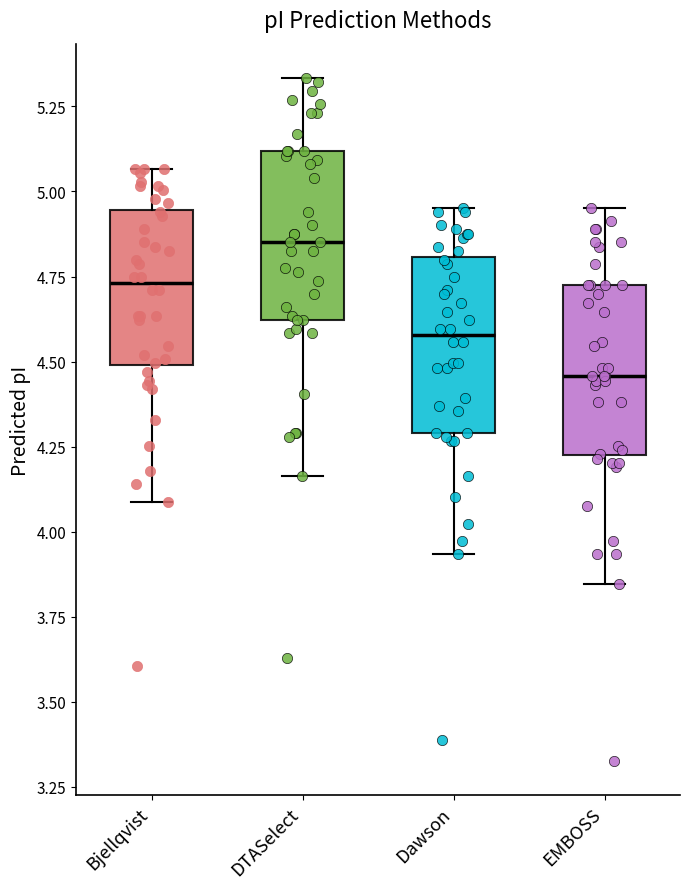

Reading left to right, transcribe this box plot: for each box, give where its median line is, the range the box spans, and where its two whiskers end, as read against the y-axis. The values are not printed on the chart, so give them approximately, as read against the axis.

Bjellqvist: median 4.75, box 4.50 to 4.95, whiskers 4.10 to 5.05
DTASelect: median 4.85, box 4.60 to 5.10, whiskers 4.15 to 5.35
Dawson: median 4.60, box 4.30 to 4.80, whiskers 3.95 to 4.95
EMBOSS: median 4.45, box 4.20 to 4.70, whiskers 3.85 to 4.95